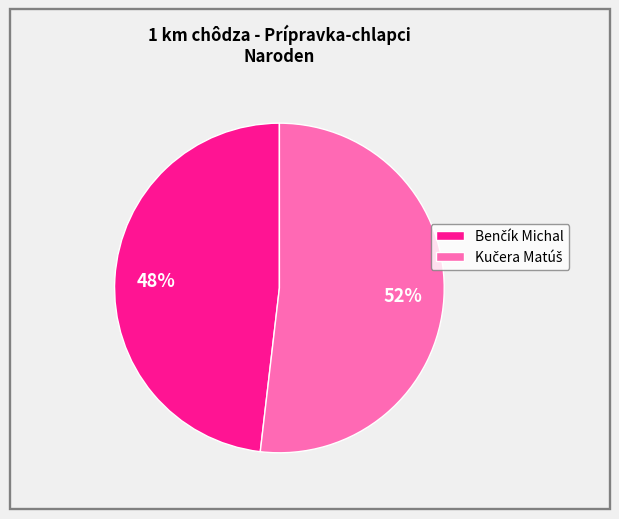

To the nearest percent, what is the average slice percentage?

50%